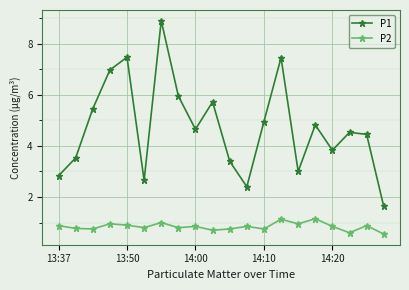

In P1, how many points are lower than both neighbors (excluding endpoints)?

5